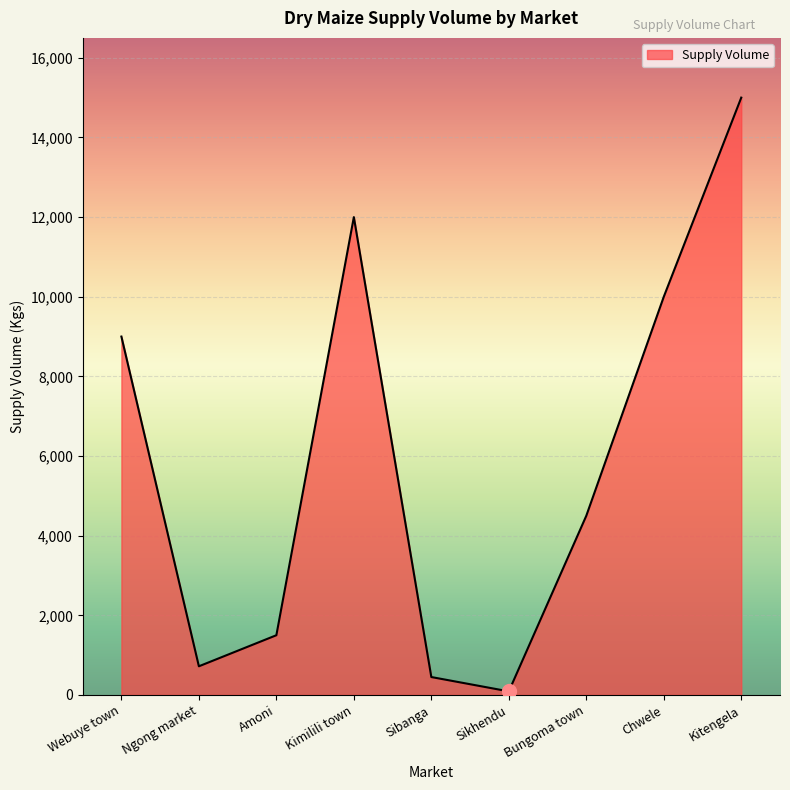

At which label is the value closest to 7545?

Webuye town